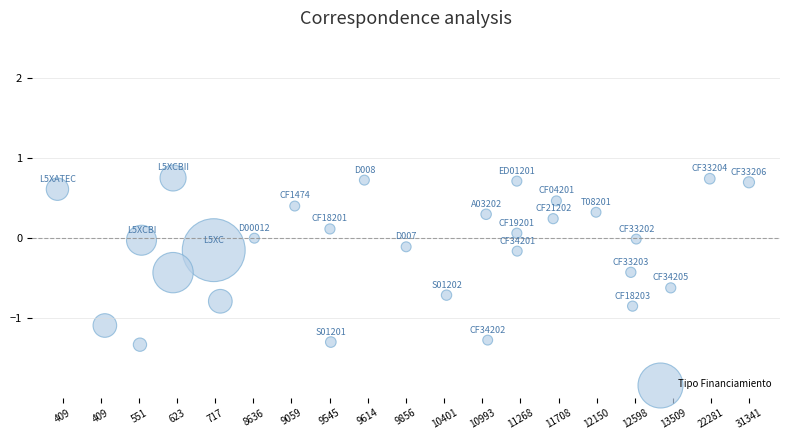

What is the range of Y values (max minus min)?

2.1